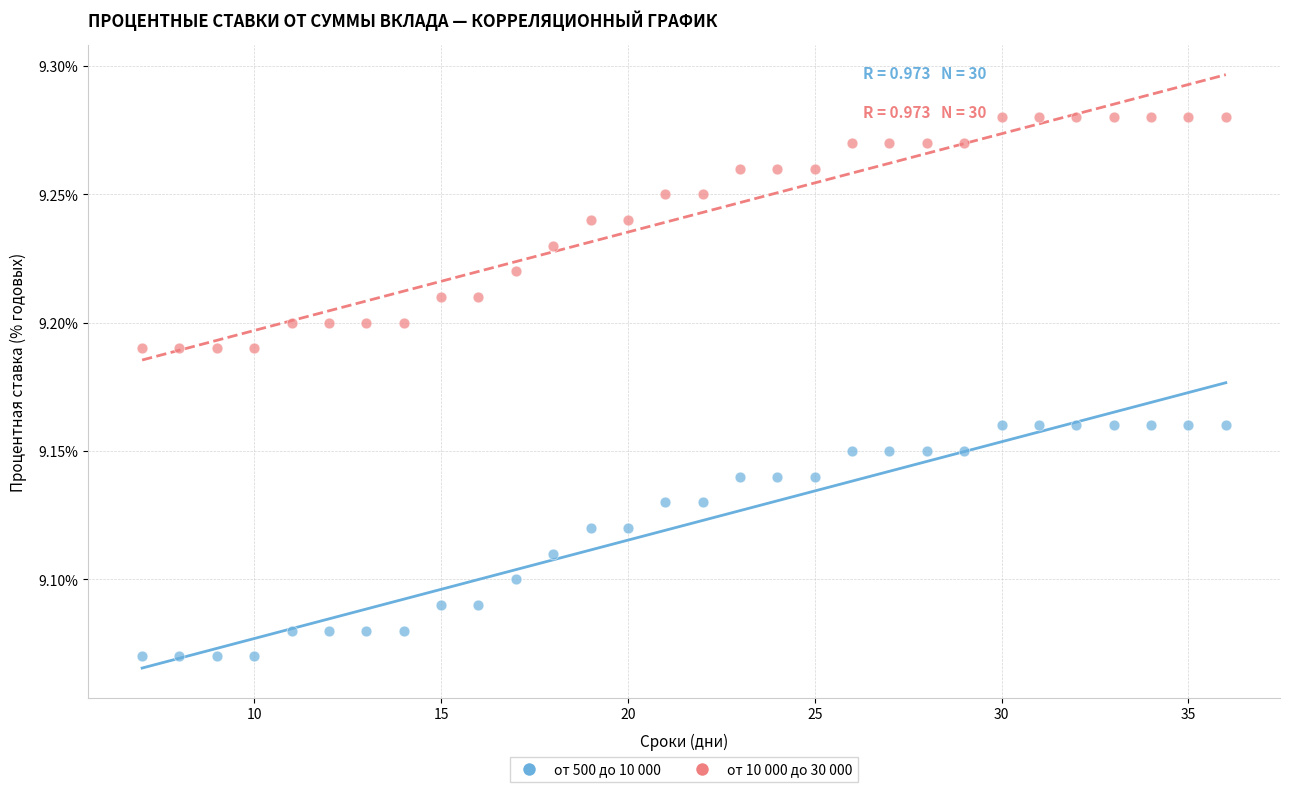

Which series contains the highest Y value?

от 10 000 до 30 000